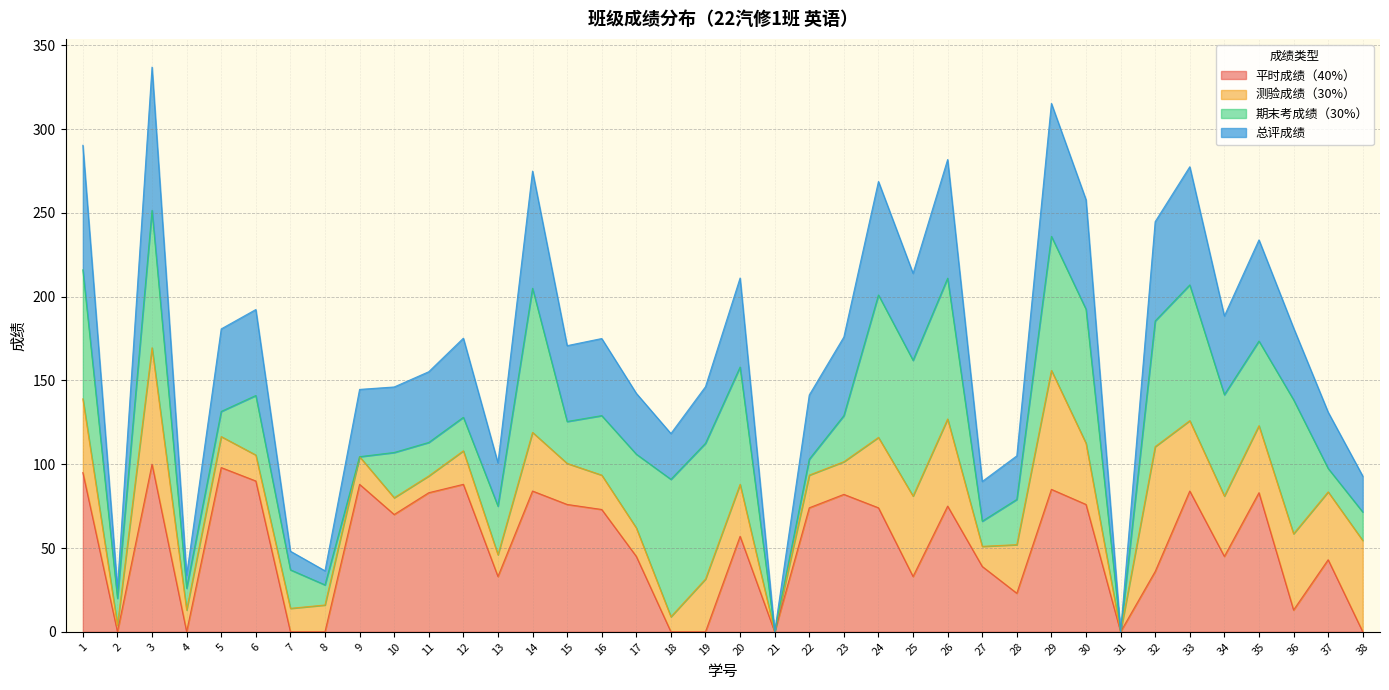

True or false: 平时成绩（40%） and 总评成绩 intersect in this chart.

False